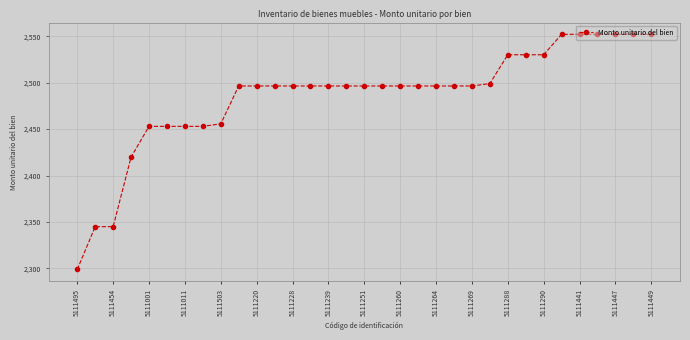

What is the smallest value displayed?

2299.0